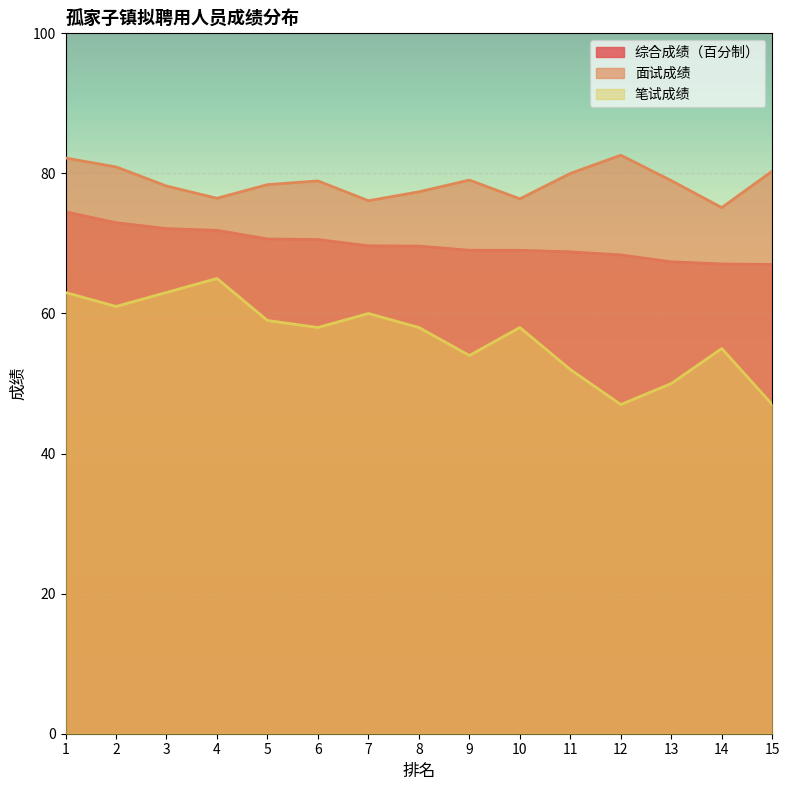

List the series in order of their peak value, lowest first.

笔试成绩, 综合成绩（百分制）, 面试成绩